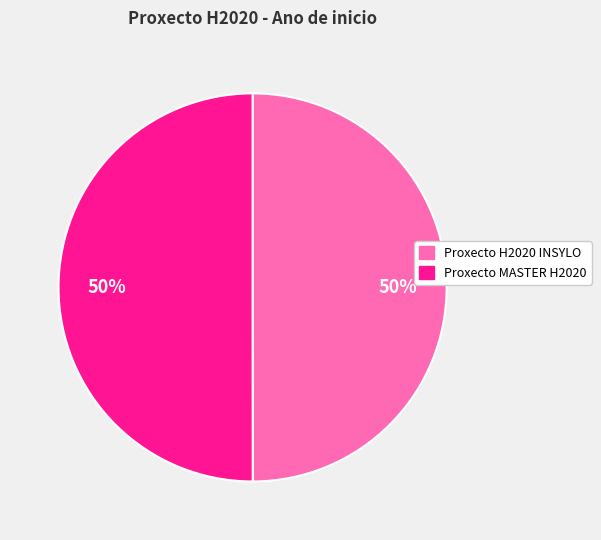

To the nearest percent, what is the average slice percentage?

50%